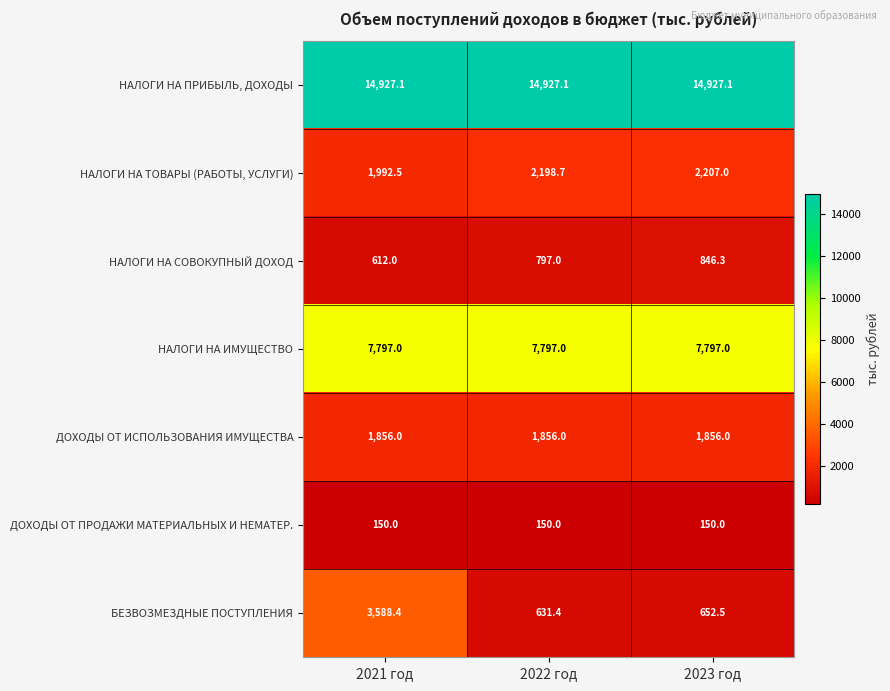

At 2021 год, list the series in order from largest to smallest.

НАЛОГИ НА ПРИБЫЛЬ, ДОХОДЫ, НАЛОГИ НА ИМУЩЕСТВО, БЕЗВОЗМЕЗДНЫЕ ПОСТУПЛЕНИЯ, НАЛОГИ НА ТОВАРЫ (РАБОТЫ, УСЛУГИ), ДОХОДЫ ОТ ИСПОЛЬЗОВАНИЯ ИМУЩЕСТВА, НАЛОГИ НА СОВОКУПНЫЙ ДОХОД, ДОХОДЫ ОТ ПРОДАЖИ МАТЕРИАЛЬНЫХ И НЕМАТЕР.